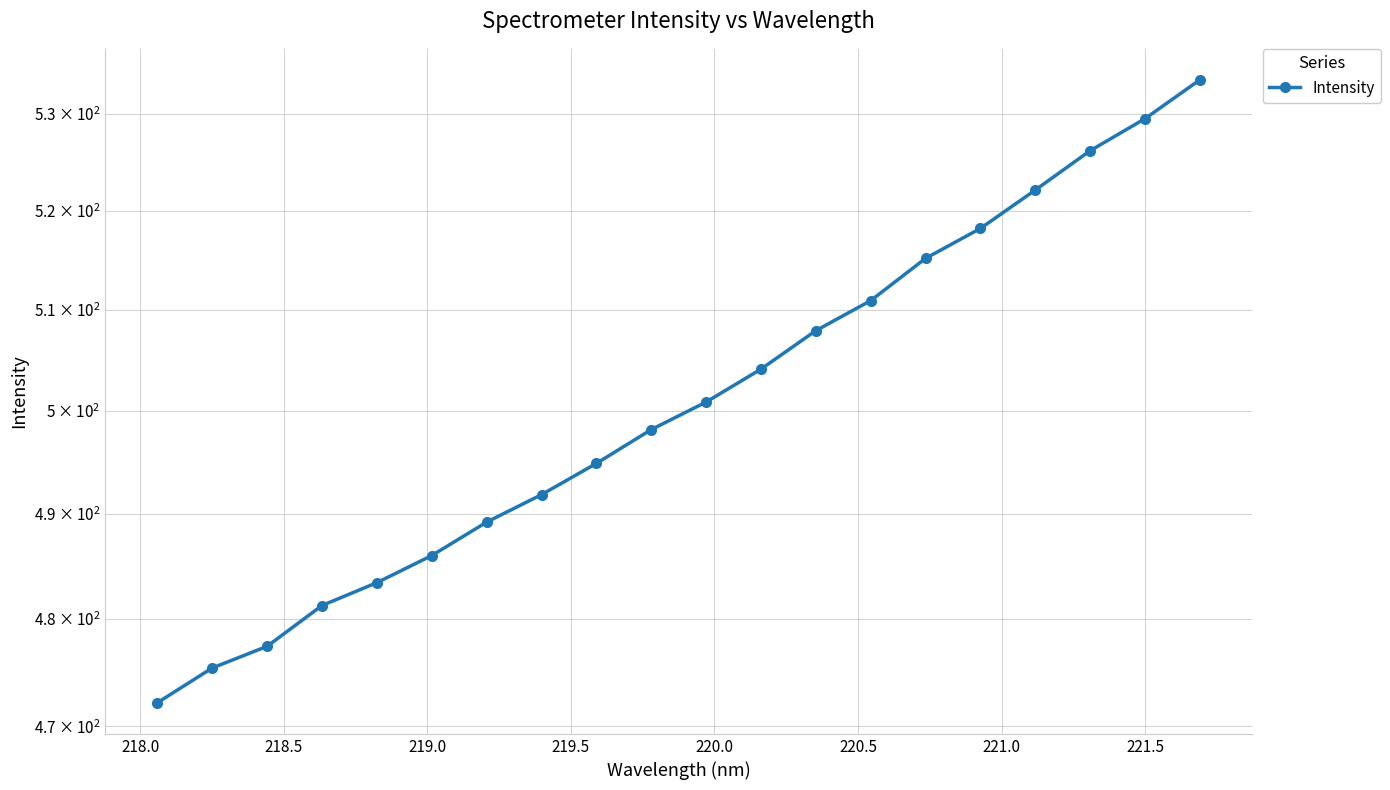

What is the smallest value displayed?

472.2